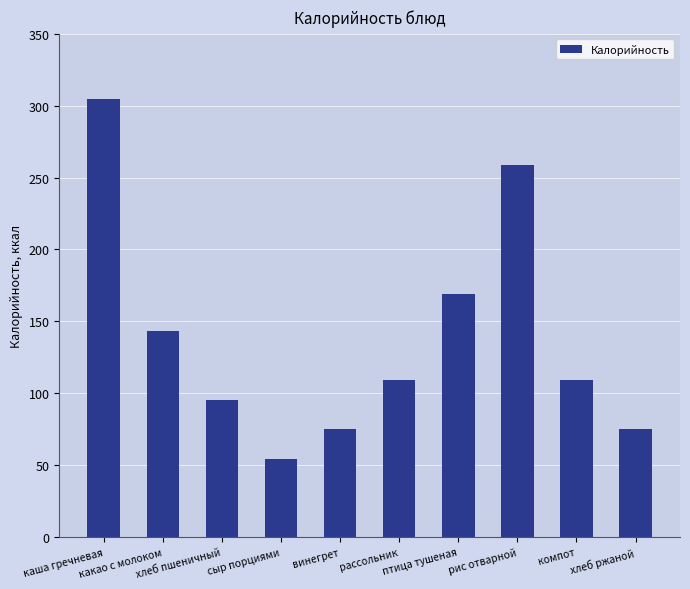

Is it true that the value at сыр порциями is 54?

True